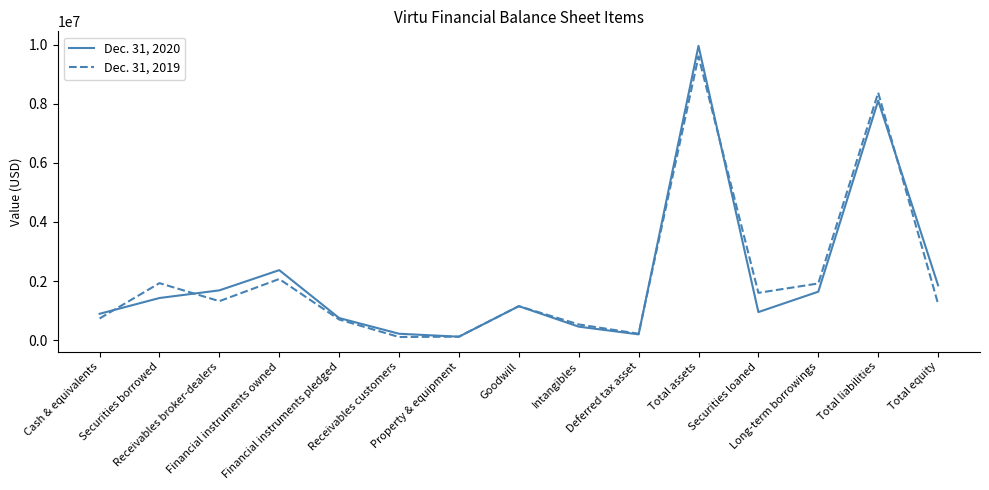

Which series has the largest range (max minus min)?

Dec. 31, 2020